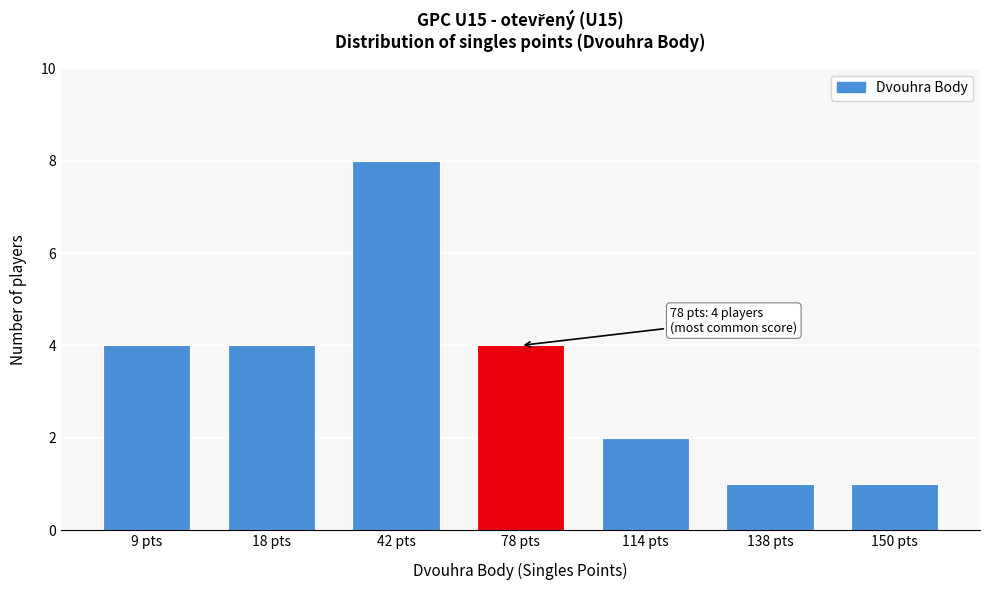

Reading right to left, list all the values displayed in this chart.

150 pts=1	138 pts=1	114 pts=2	78 pts=4	42 pts=8	18 pts=4	9 pts=4